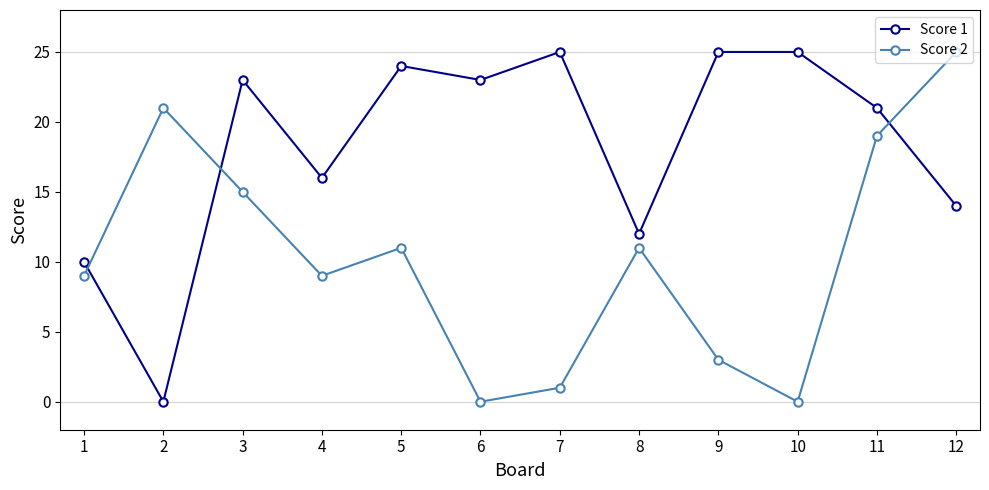

At 5, list the series in order from smallest to largest.

Score 2, Score 1